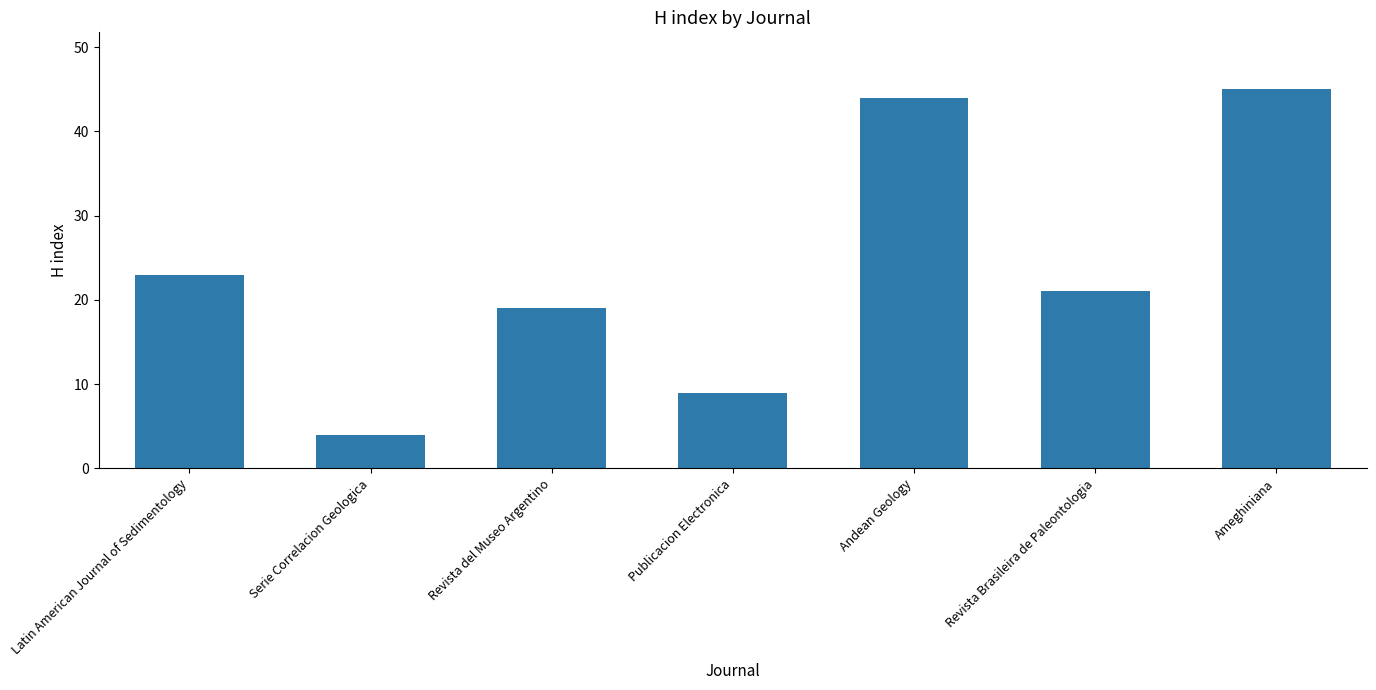

List the labels in order of value, largest first.

Ameghiniana, Andean Geology, Latin American Journal of Sedimentology, Revista Brasileira de Paleontologia, Revista del Museo Argentino, Publicacion Electronica, Serie Correlacion Geologica